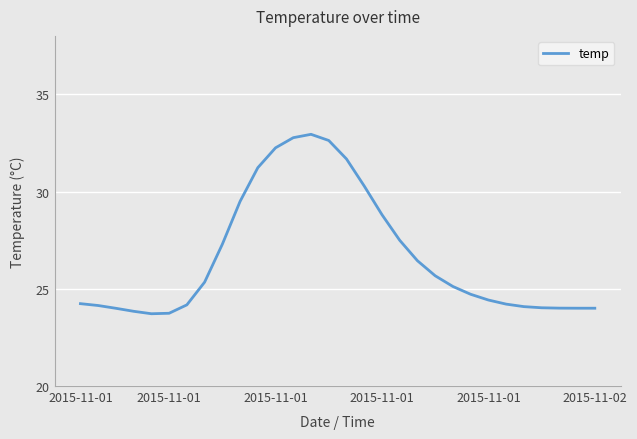

How many distinct data groups are displayed?

1